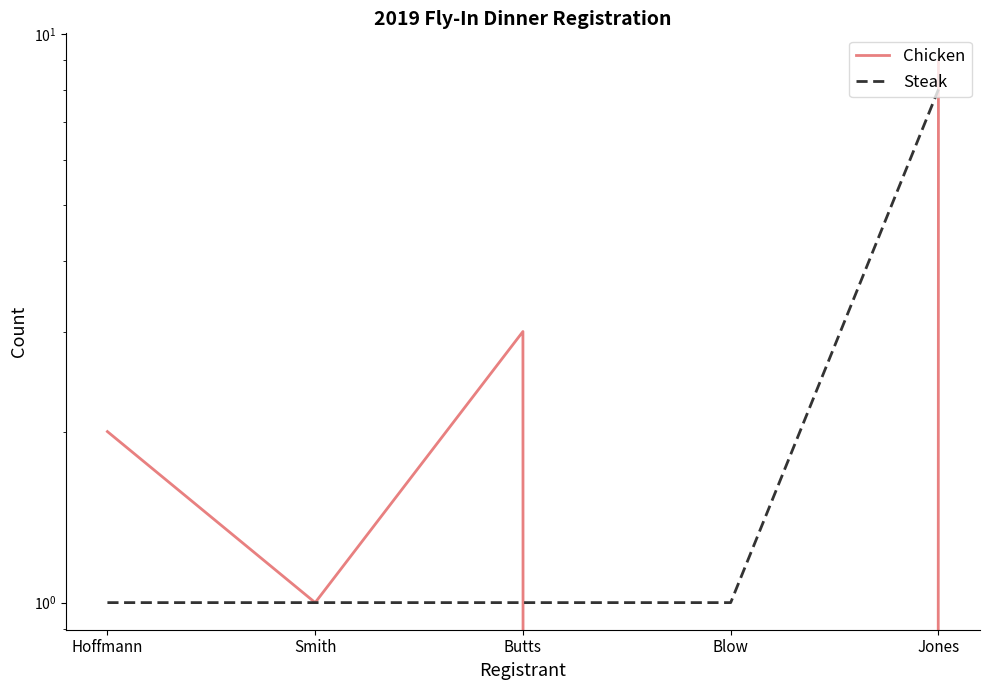

At how many categories does at least one series exceed 1?

3